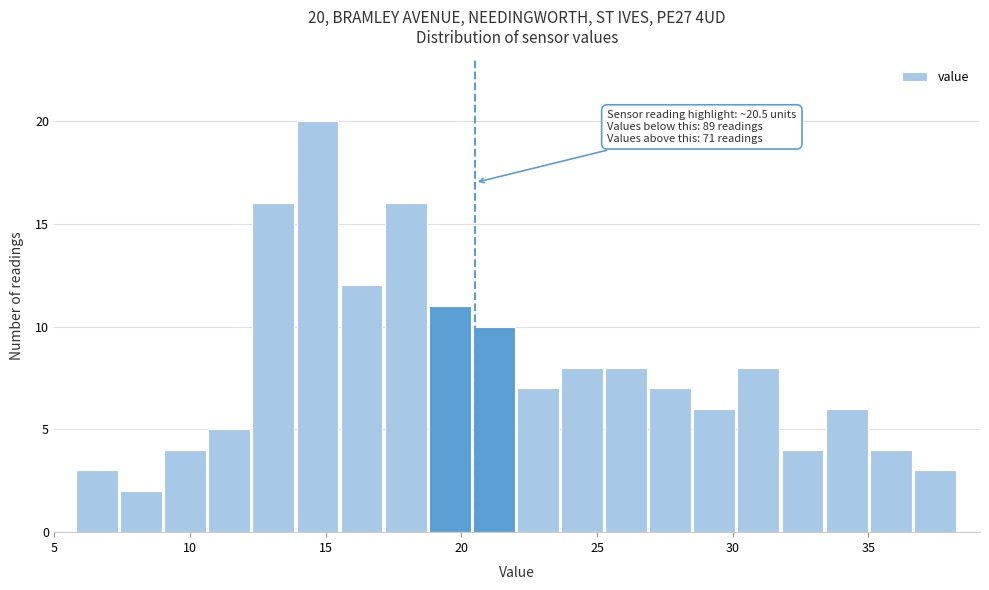

Around what value on the x-axis is the tallest bar? Give the approximate position of its centre, as read against the axis.

14.5